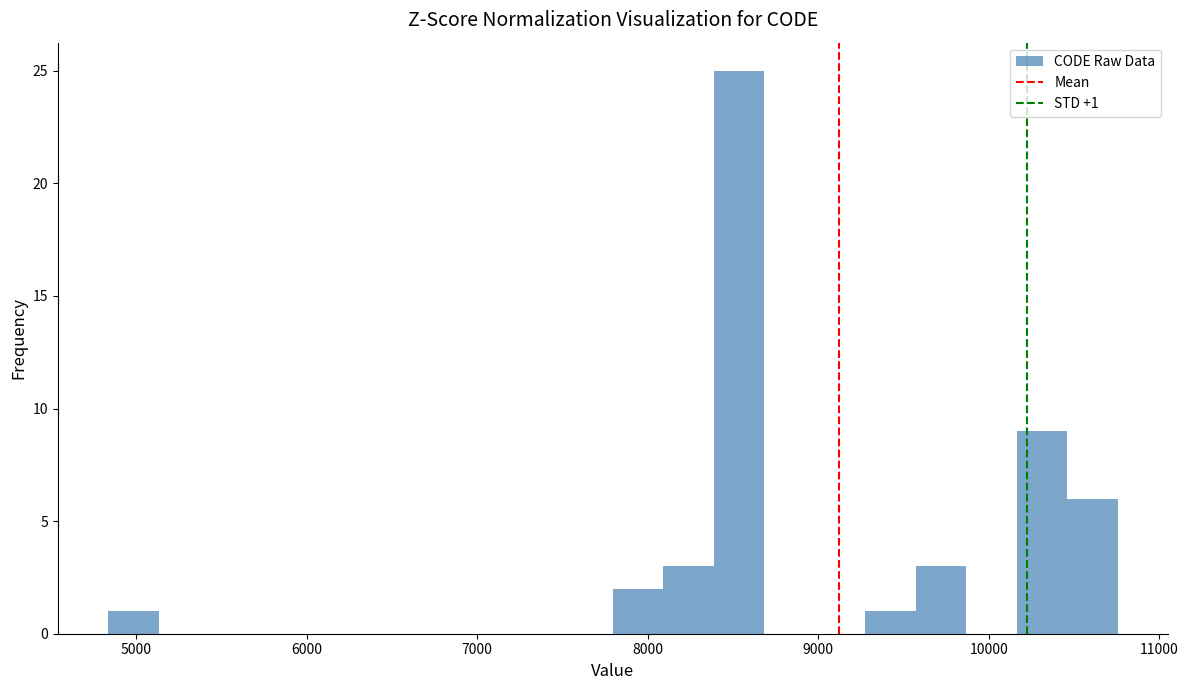

Around what value on the x-axis is the tallest bar? Give the approximate position of its centre, as read against the axis.

8500